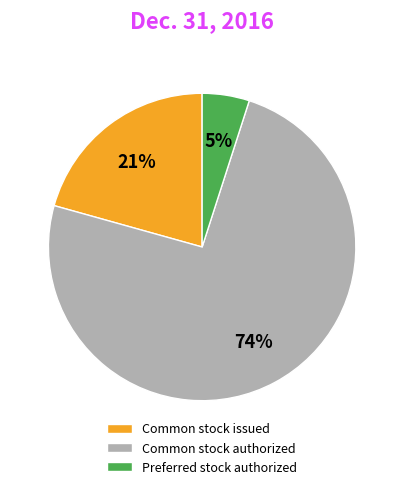

What is the largest slice in the pie chart?

Common stock authorized